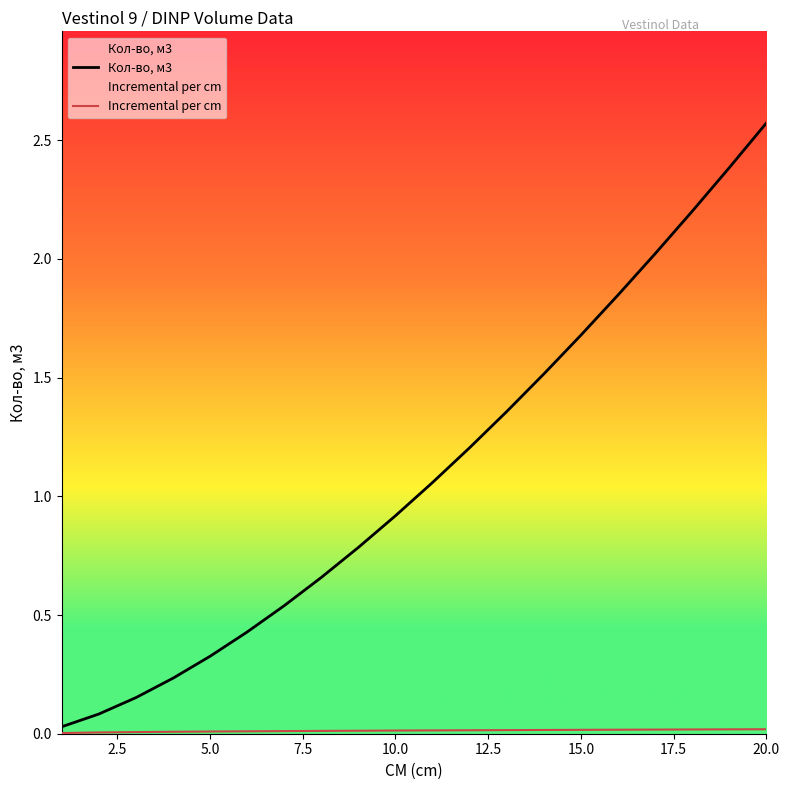

True or false: Кол-во, м3 has a value of 1.2 at 20.0.

False